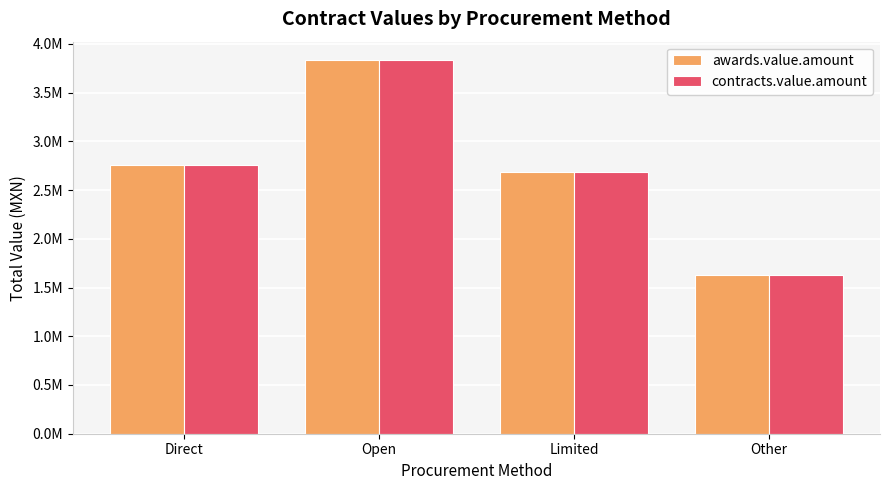

List the series in order of their peak value, lowest first.

awards.value.amount, contracts.value.amount